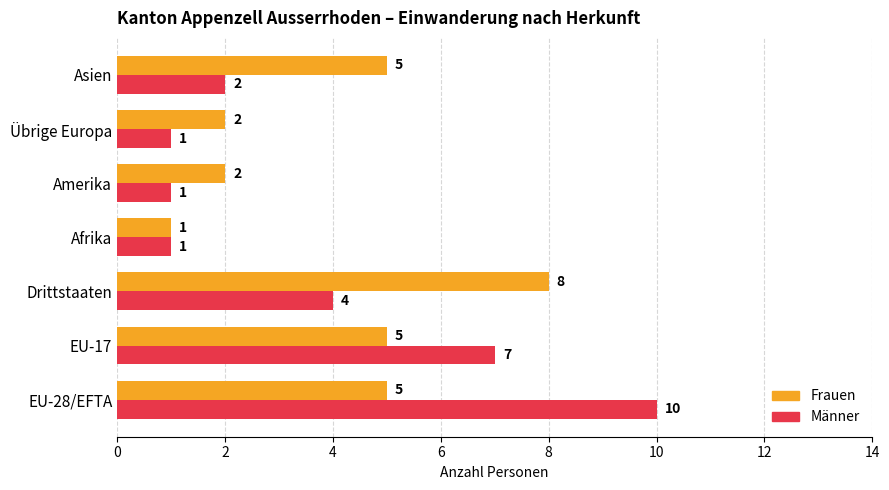

Which series has the largest total across all categories?

Frauen